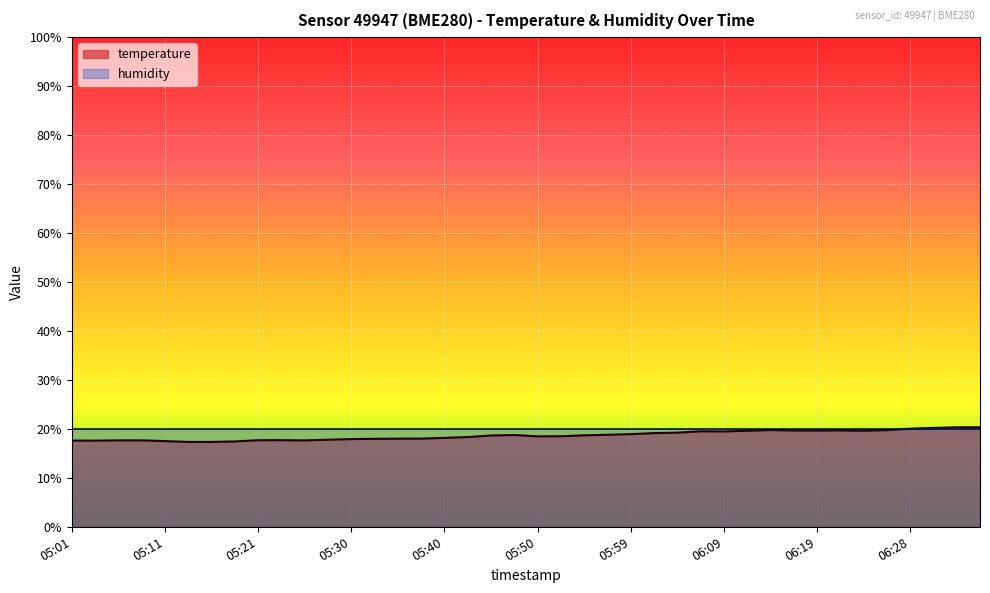

How many distinct data groups are displayed?

2